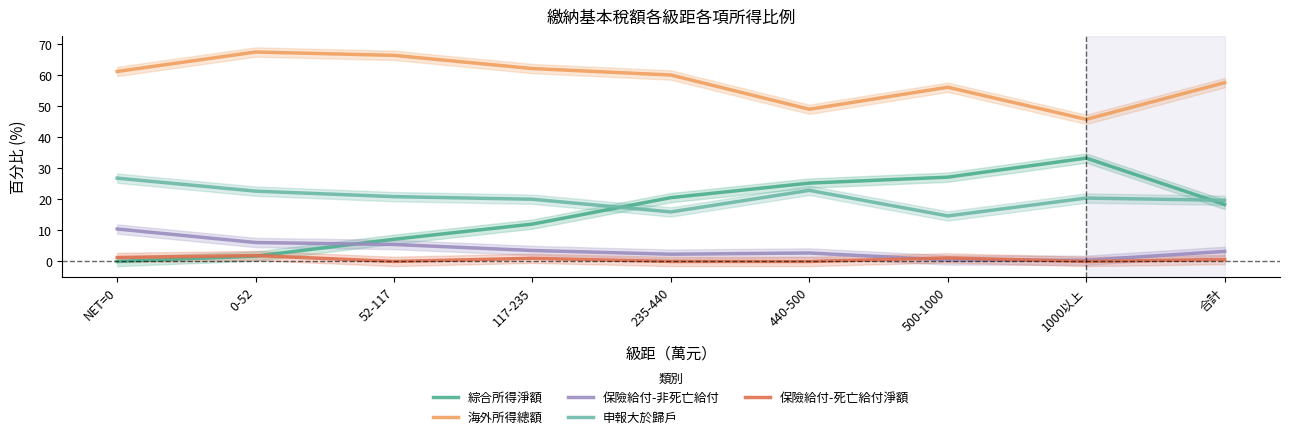

What is the difference between the highest and lowest values at 1000以上?

45.8